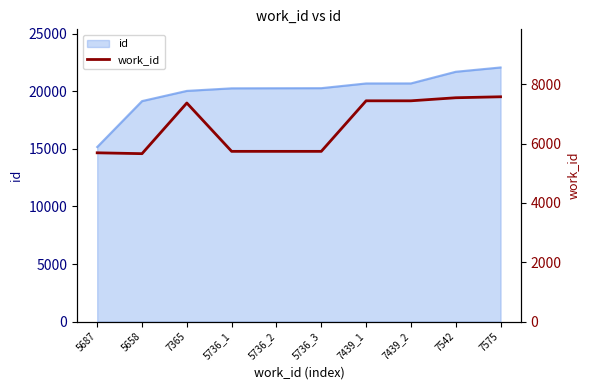

How many data points are less than 7365?

5